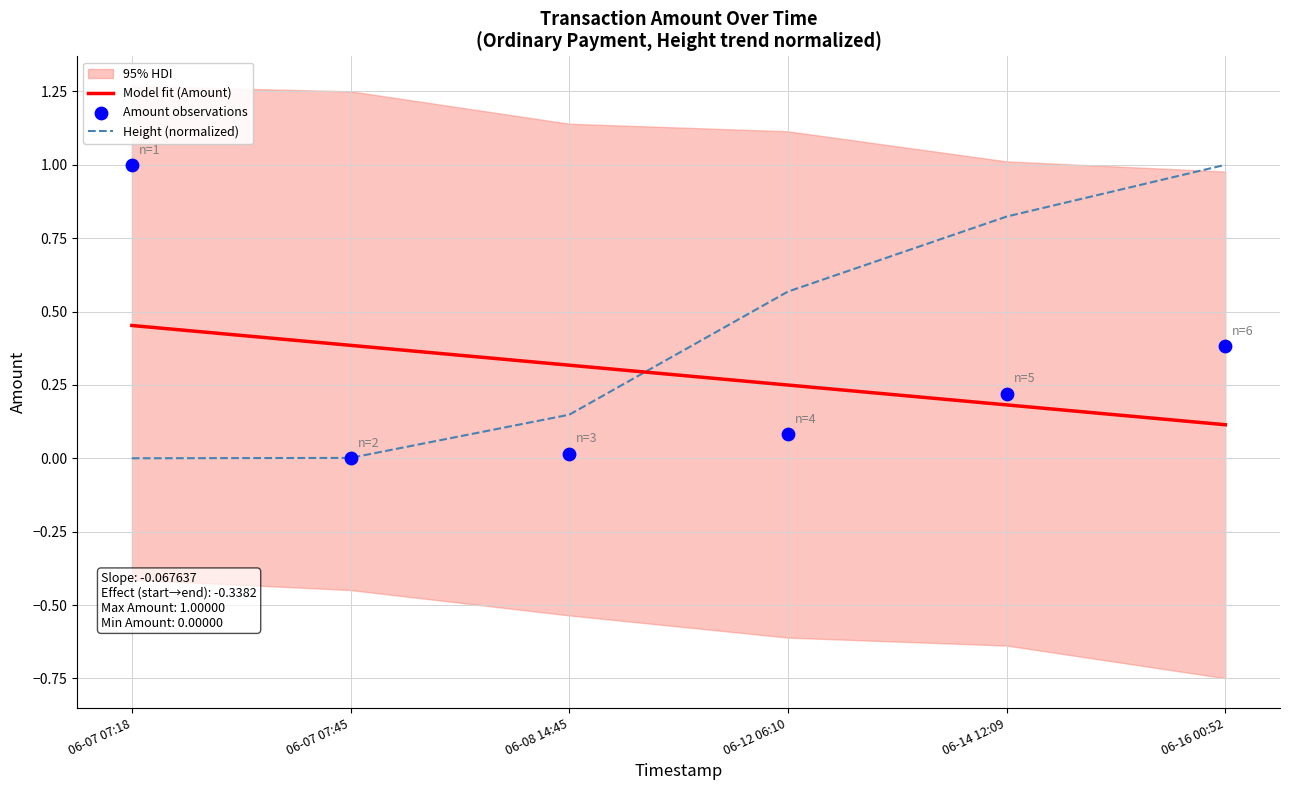

Which series reaches the maximum Y coordinate?

Height (normalized)